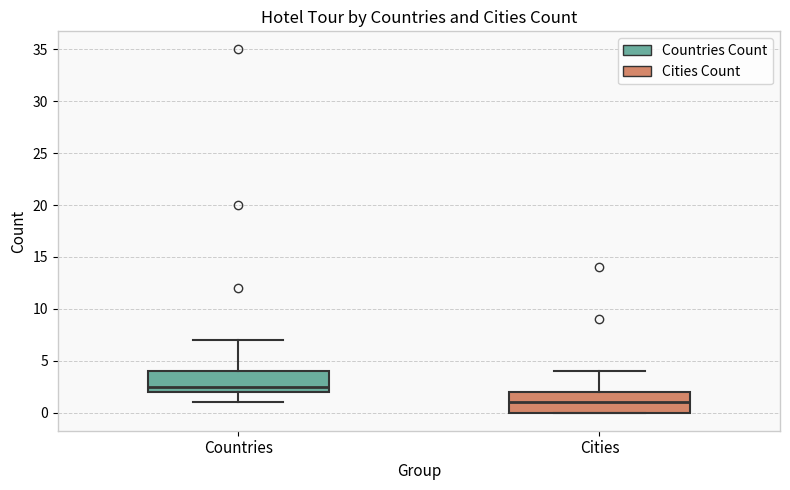

Reading left to right, transcribe this box plot: for each box, give where its median line is, the range the box spans, and where its two whiskers end, as read against the y-axis. The values are not printed on the chart, so give them approximately, as read against the axis.

Countries: median 2.5, box 2.0 to 4.0, whiskers 1.0 to 7.0
Cities: median 1.0, box 0.0 to 2.0, whiskers 0.0 to 4.0